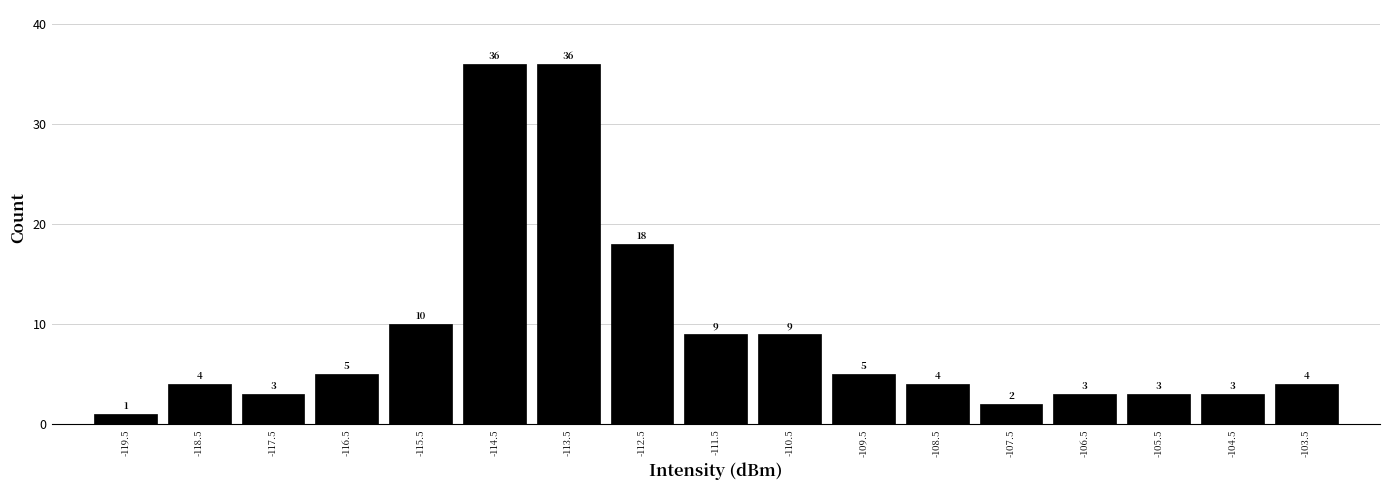

How tall is the bar that spans -119 to -118 on the x-axis?

4